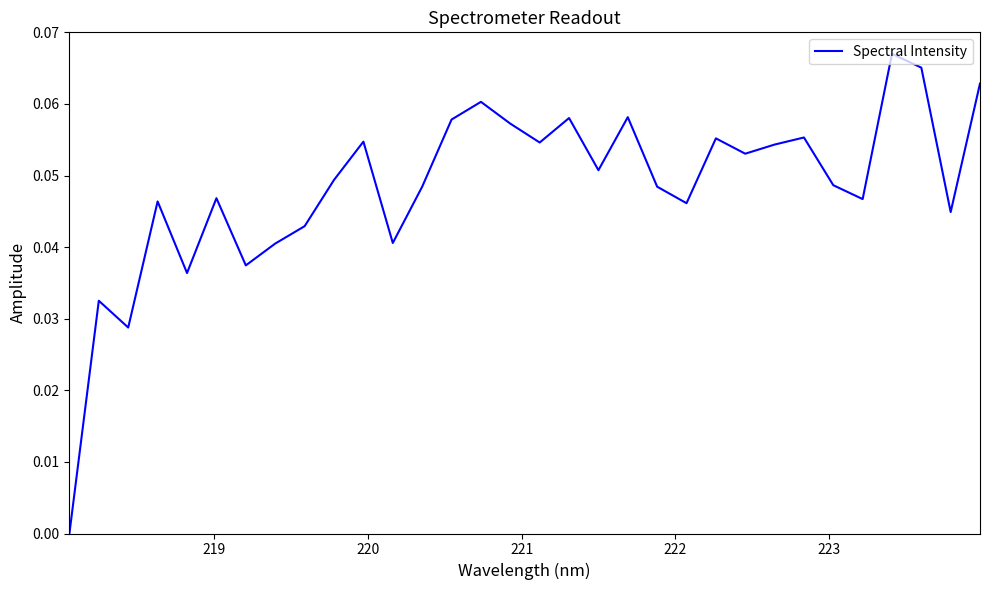

How many points are higher than both their immediate neighbors (excluding endpoints)?

10